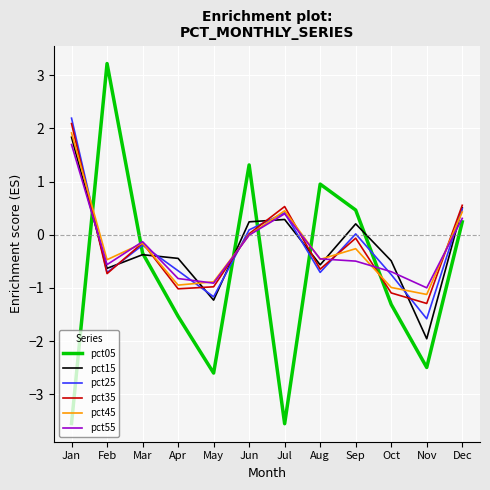

Between Apr and Sep, which series saw the biggest shift?

pct05